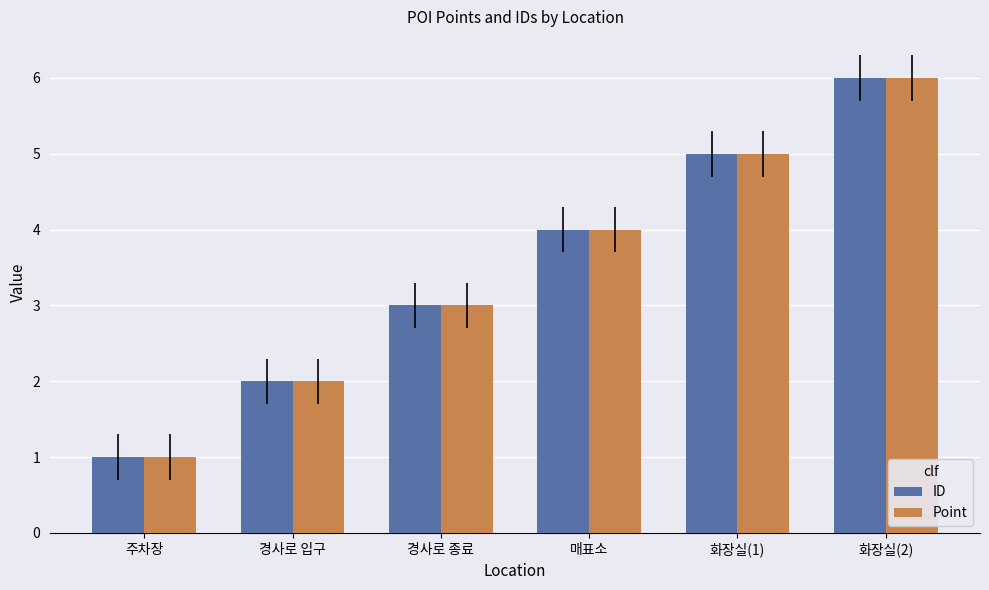

What are all the series names shown in the legend?

ID, Point